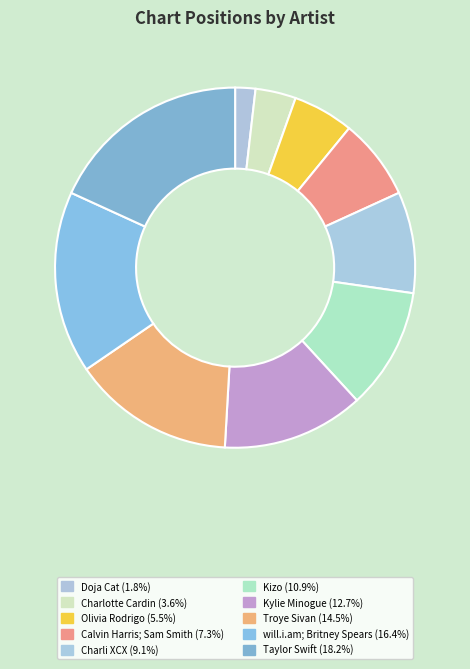

What is the ratio of the value at Kylie Minogue to the value at Olivia Rodrigo?

2.3